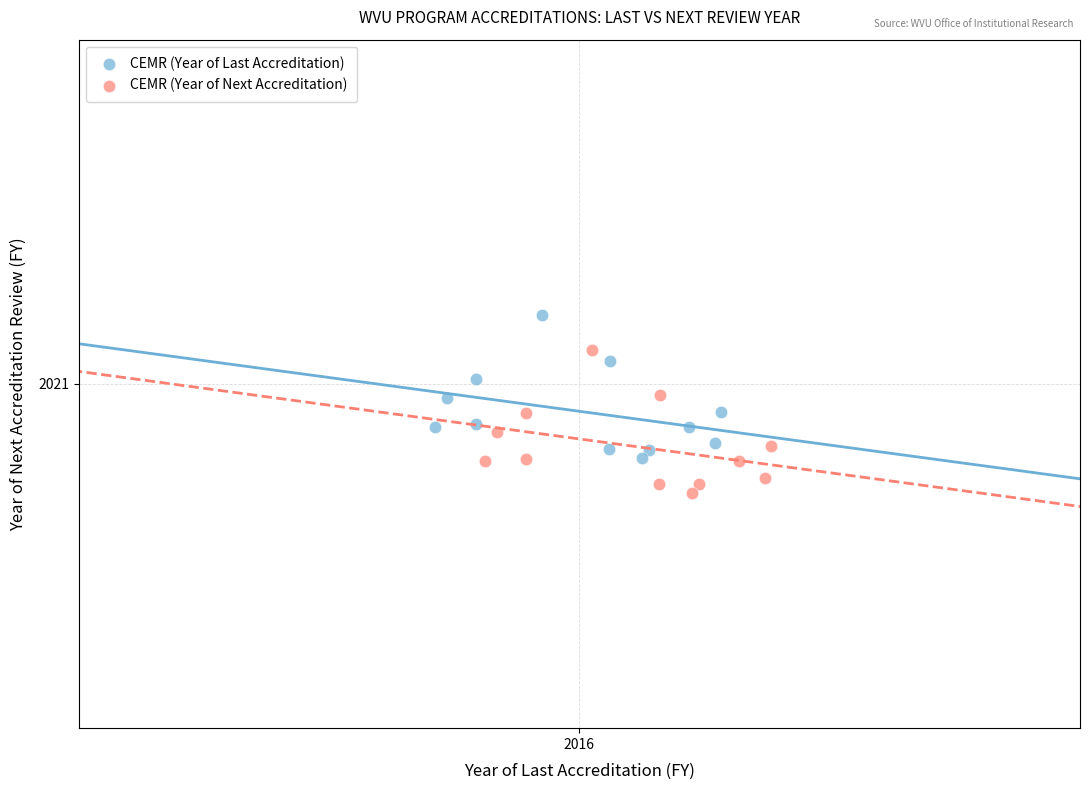

What are all the series names shown in the legend?

CEMR (Year of Last Accreditation), CEMR (Year of Next Accreditation)